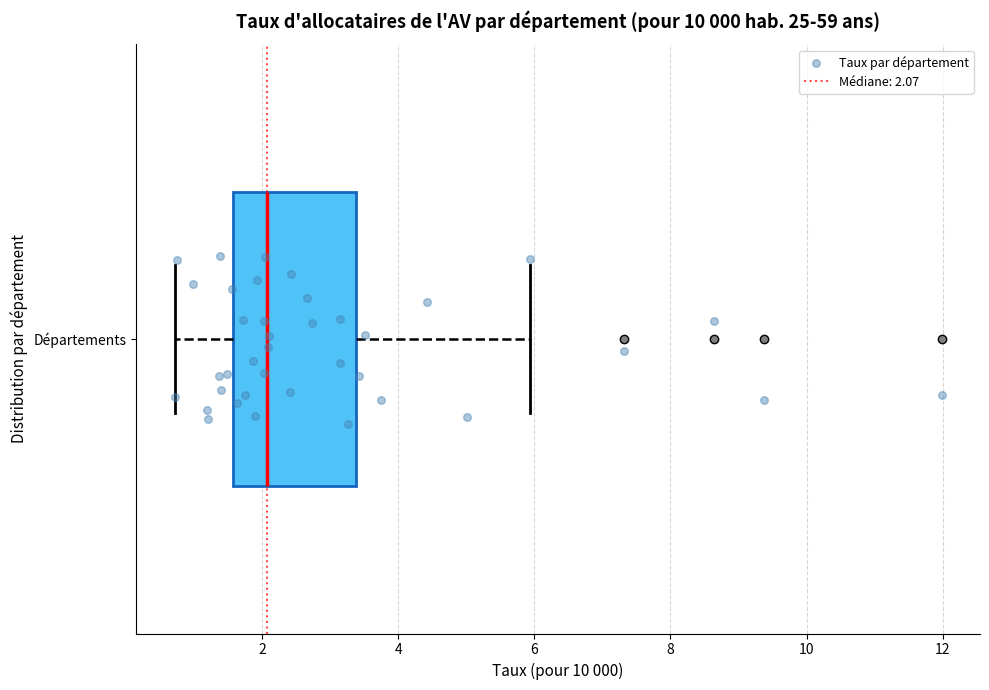

Transcribe this box plot: give where the median line is, the range the box spans, and where the two whiskers end, as read against the x-axis. The values are not printed on the chart, so give them approximately, as read against the axis.

median 2.0, box 1.6 to 3.4, whiskers 0.8 to 6.0